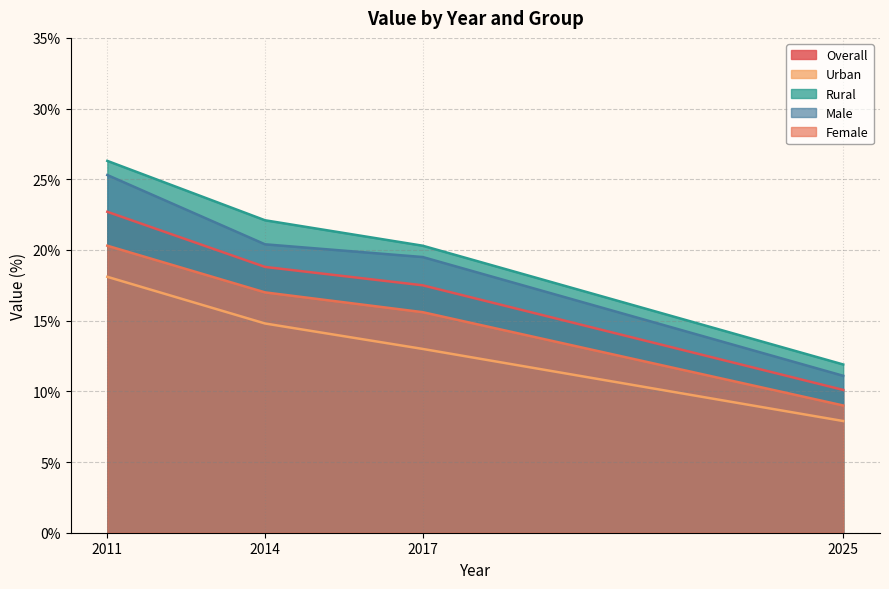

Does the chart display data point markers on the line(s)?

No